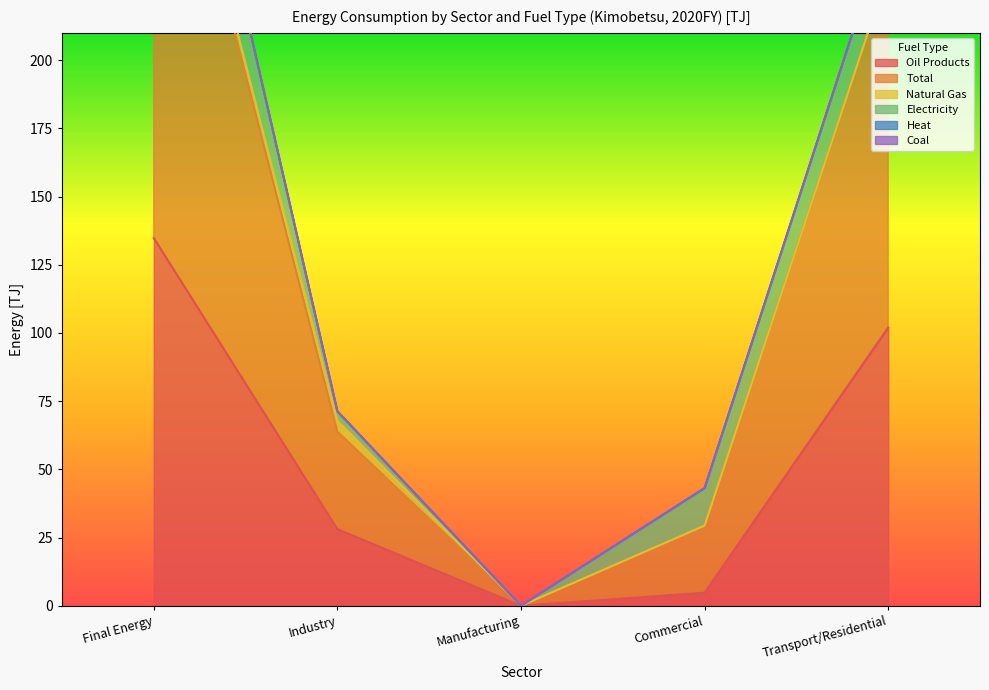

Reading right to left, list all the values displayed in this chart.

Oil Products: Transport/Residential=102.0	Commercial=4.8	Manufacturing=0.0	Industry=28.1	Final Energy=134.8
Total: Transport/Residential=130.5	Commercial=24.5	Manufacturing=0.0	Industry=35.7	Final Energy=190.7
Natural Gas: Transport/Residential=0.0	Commercial=0.1	Manufacturing=0.0	Industry=4.0	Final Energy=4.1
Electricity: Transport/Residential=17.5	Commercial=13.3	Manufacturing=0.0	Industry=3.5	Final Energy=34.3
Heat: Transport/Residential=0.2	Commercial=0.4	Manufacturing=0.0	Industry=0.0	Final Energy=0.6
Coal: Transport/Residential=0.0	Commercial=0.1	Manufacturing=0.1	Industry=0.0	Final Energy=0.1